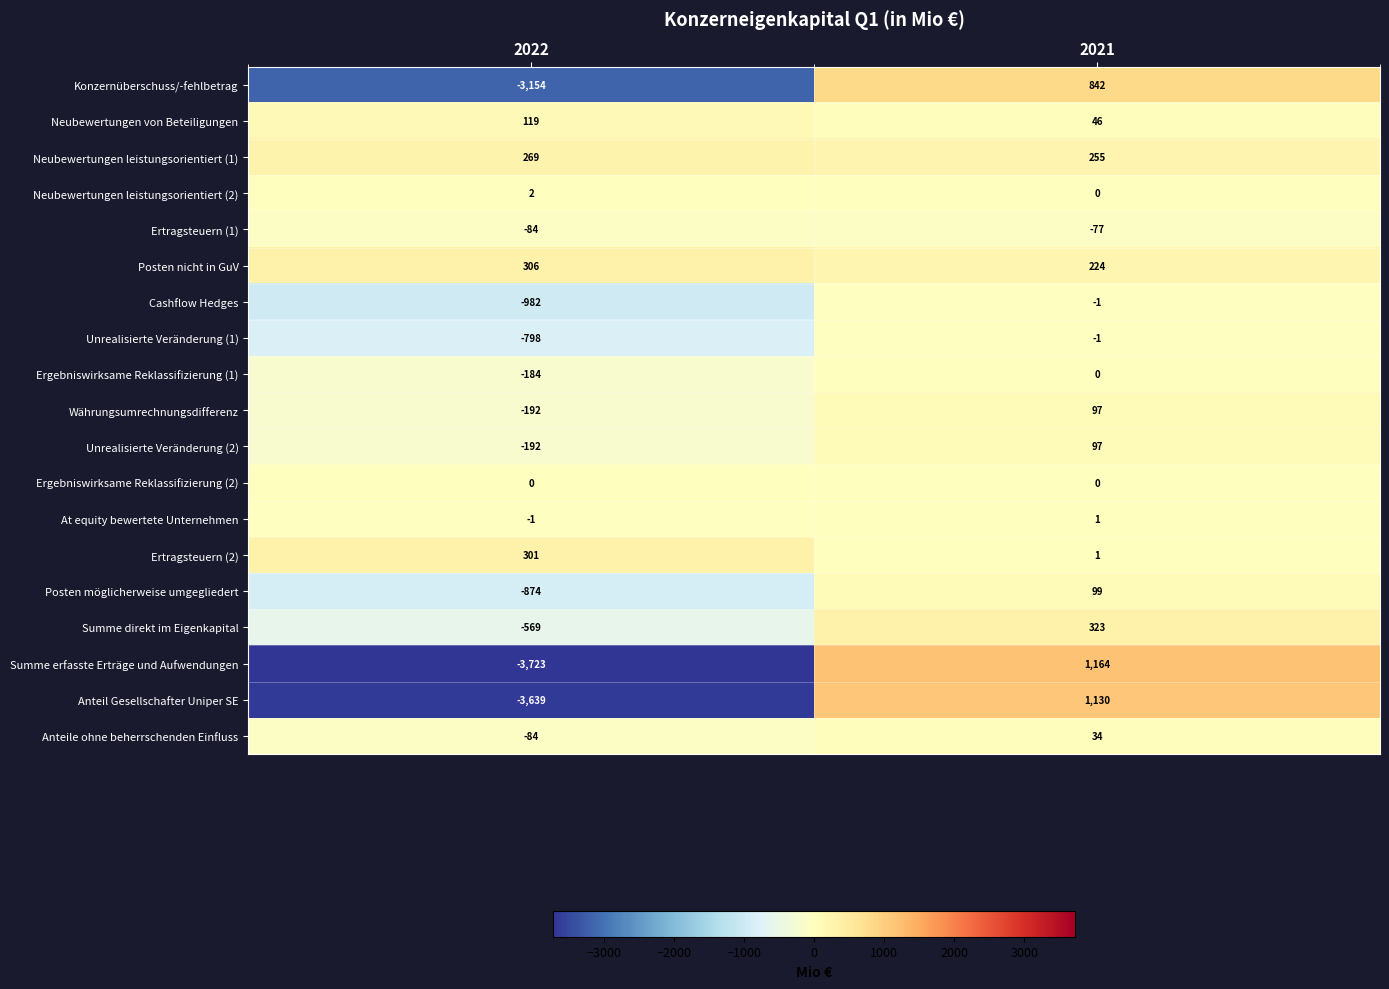

Between 2022 and 2021, which series saw the biggest shift?

Summe erfasste Erträge und Aufwendungen